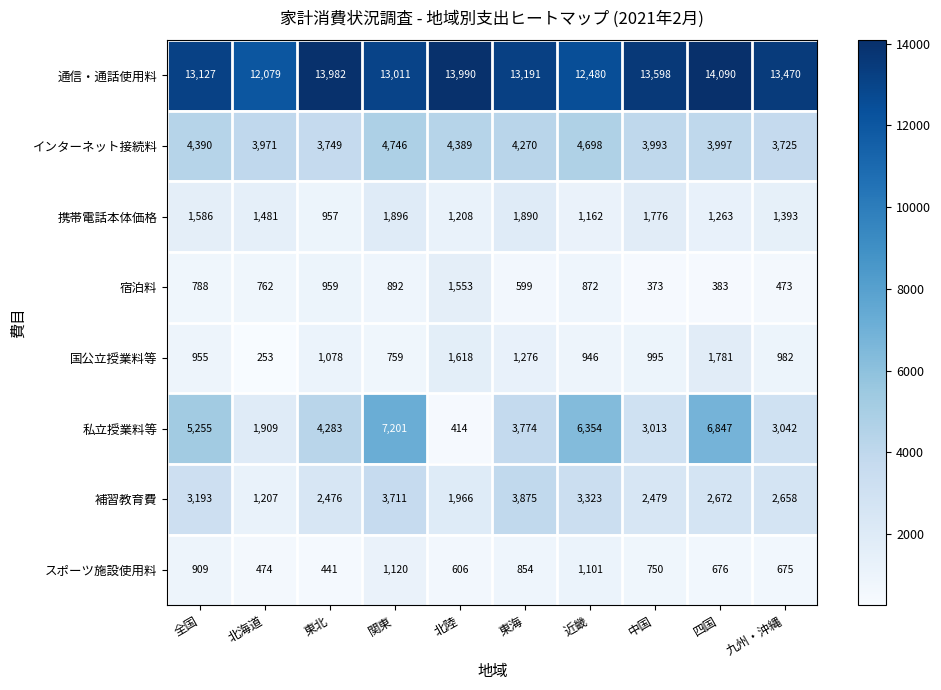

Is it true that 携帯電話本体価格 equals 1311 at 関東?

False